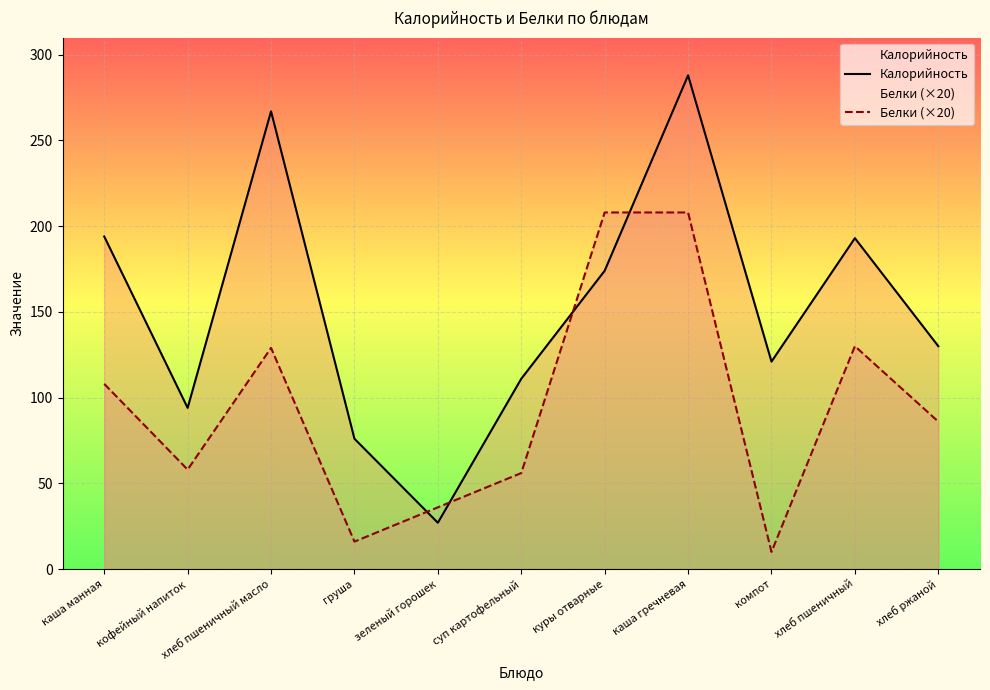

How many interior local valleys does the Калорийность series have?

3